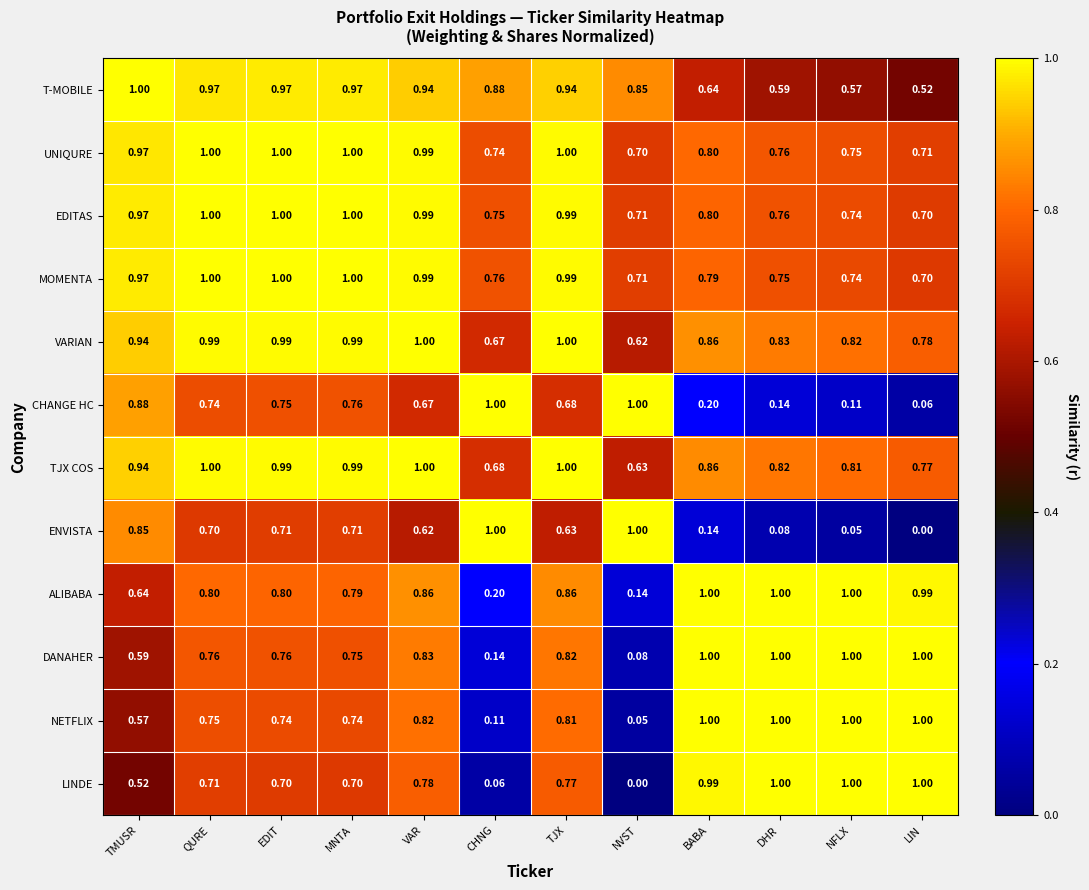

At which label is MOMENTA closest to 0?

LIN